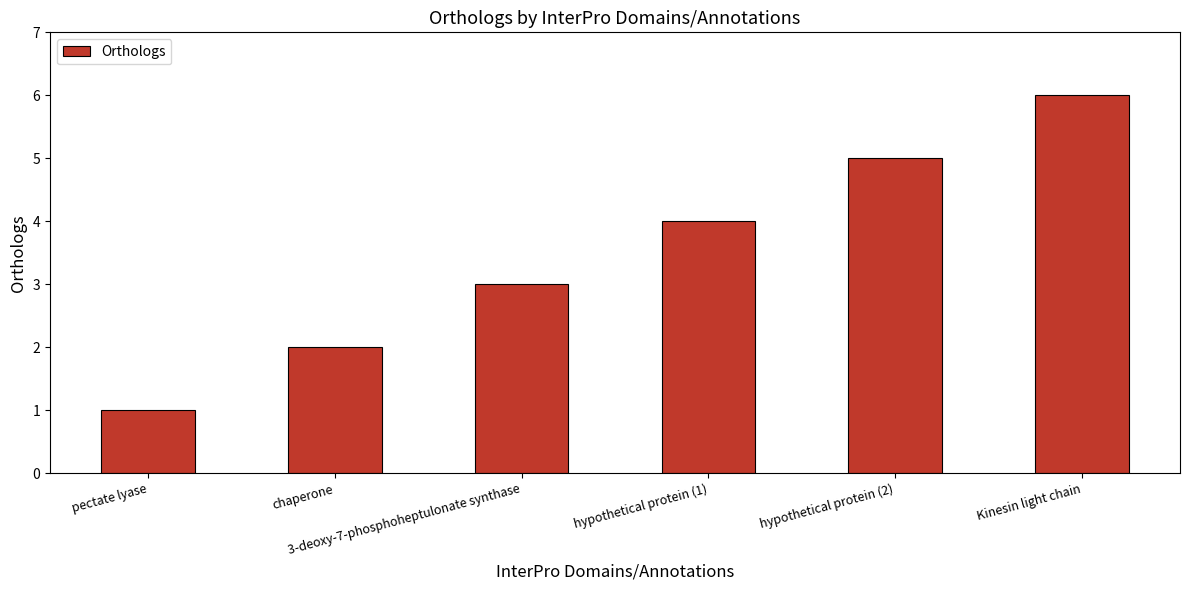

What is the greatest value displayed?

6